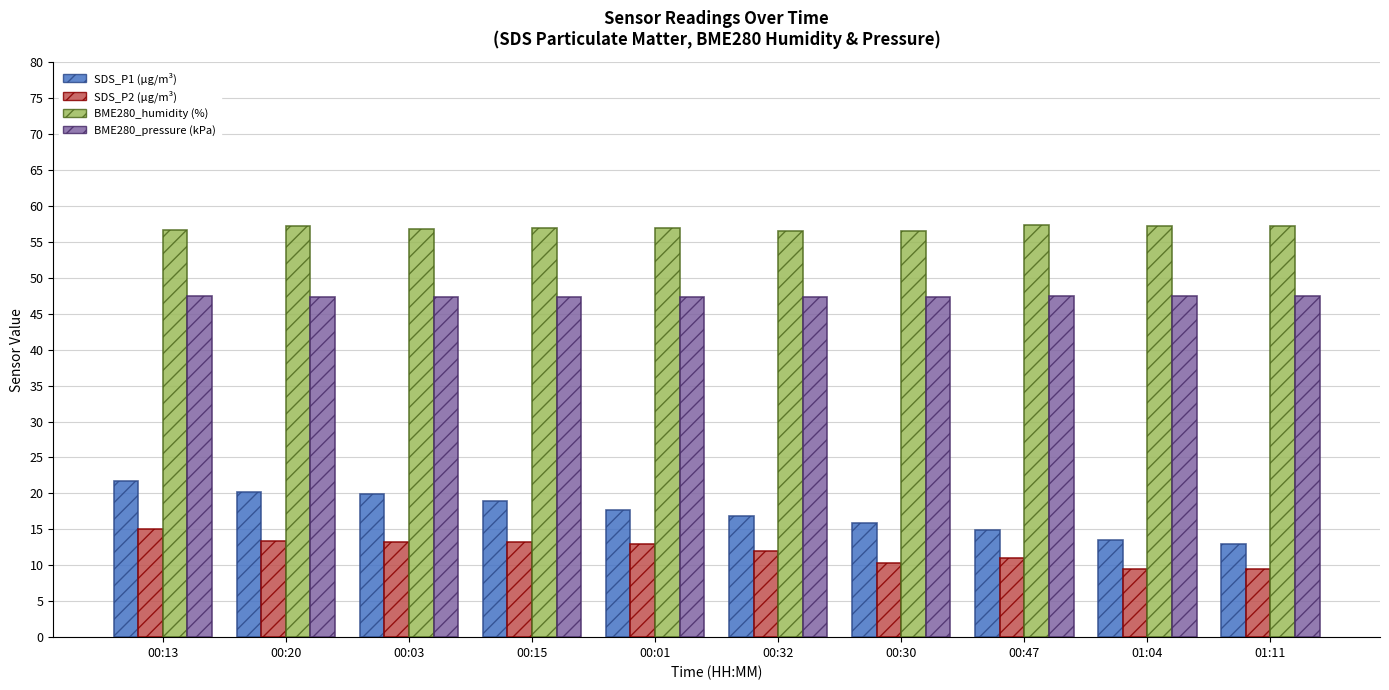

What is the greatest value displayed?

57.3